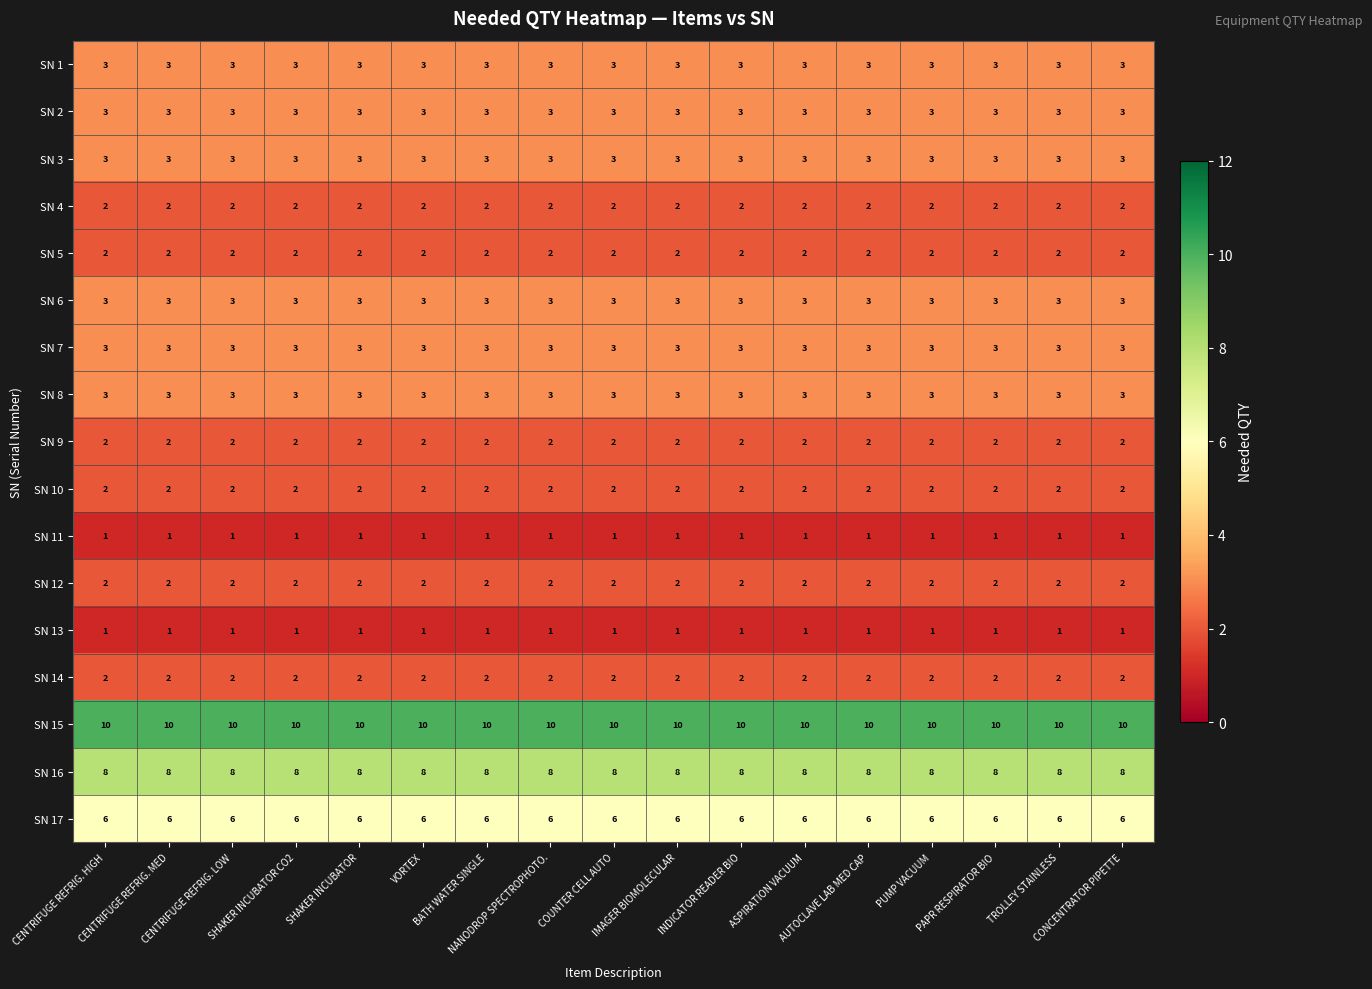

What is the greatest value displayed?

10